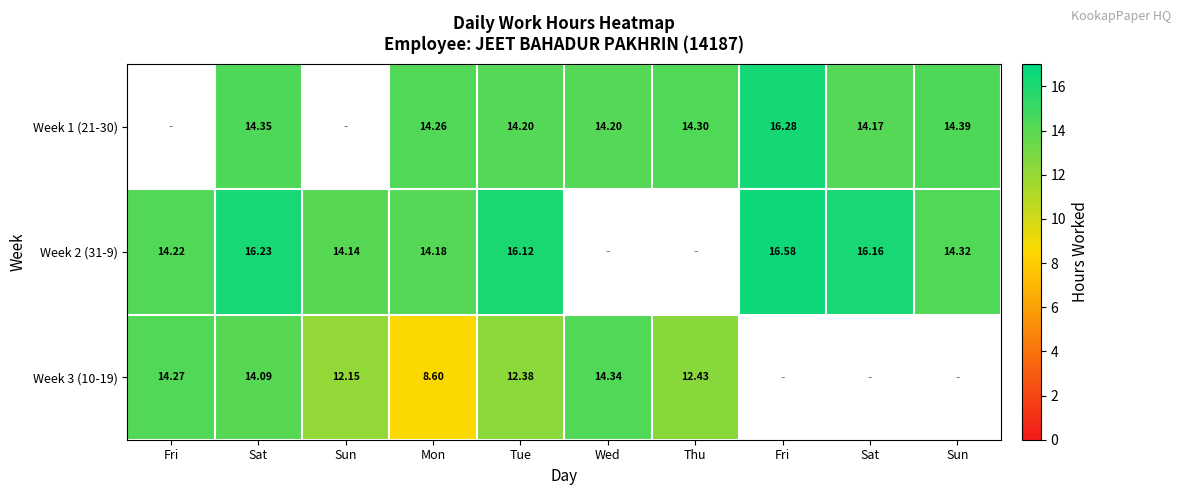

Is it true that Week 2 (31-9) equals 14.1 at Sun?

True